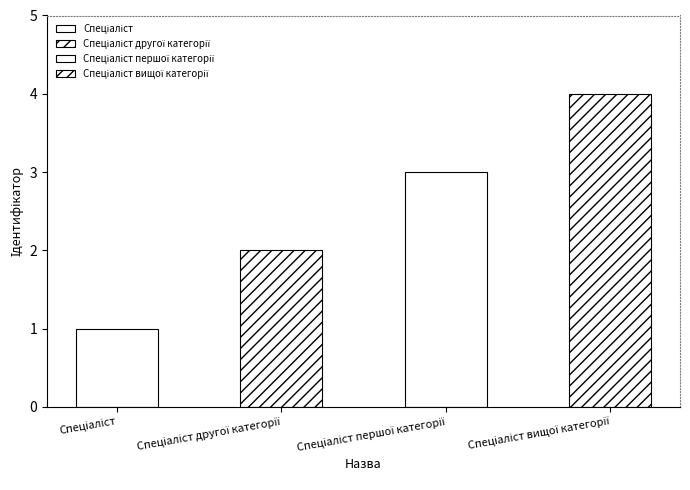

Are the bars grouped side by side (vs. stacked)?

No